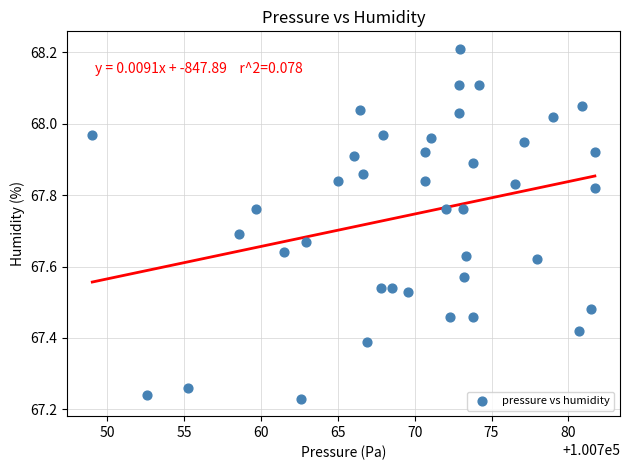

What is the range of Y values (max minus min)?

1.0